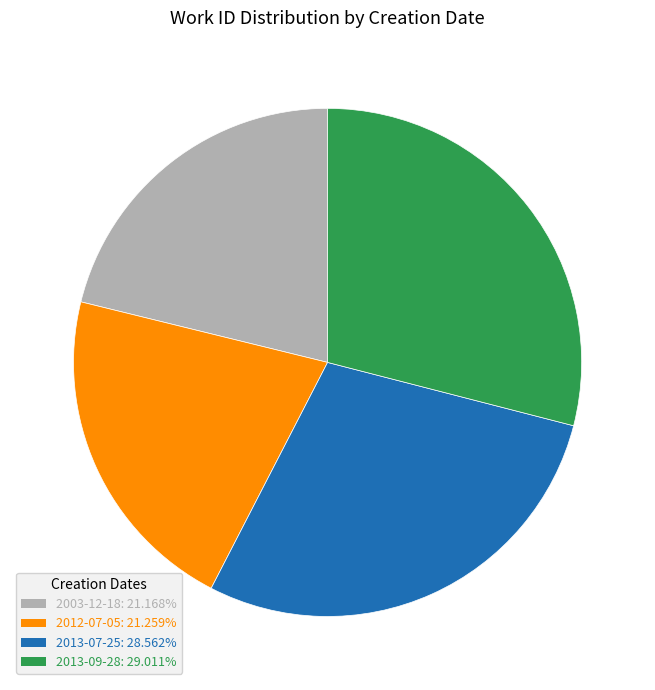

Does 2003-12-18 account for over 50% of the chart?

No